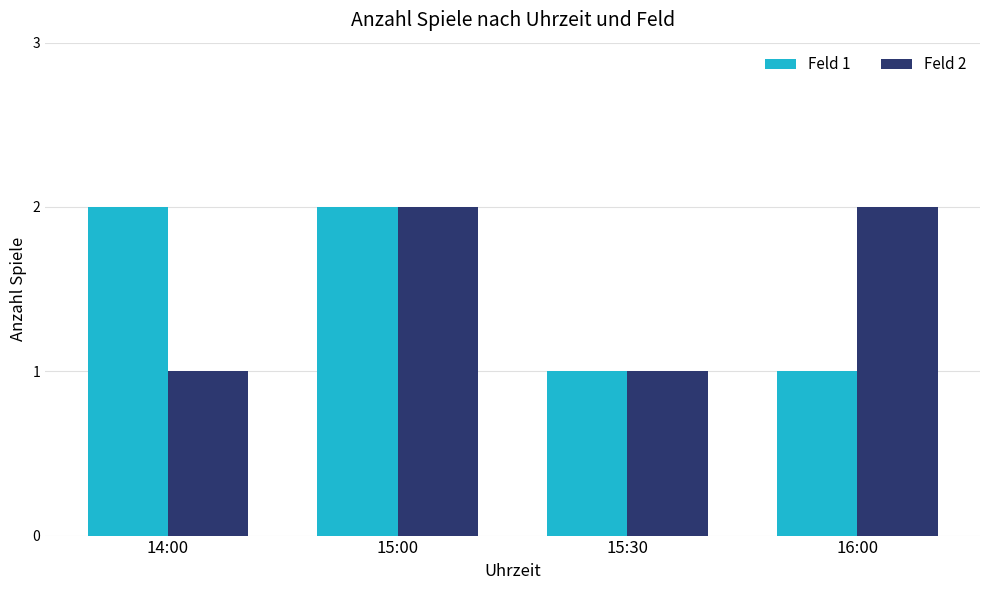

What is the difference between the Feld 1 values at 15:30 and 15:00?

1